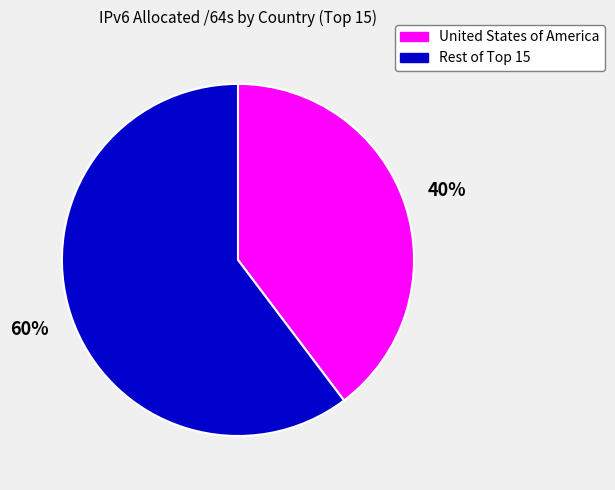

How many segments does this pie chart have?

2